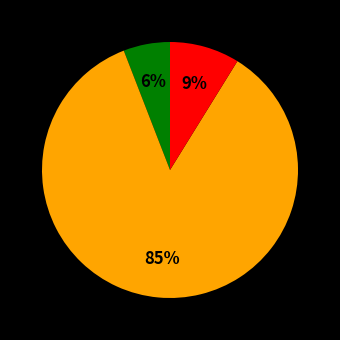

To the nearest percent, what is the average slice percentage?

33%